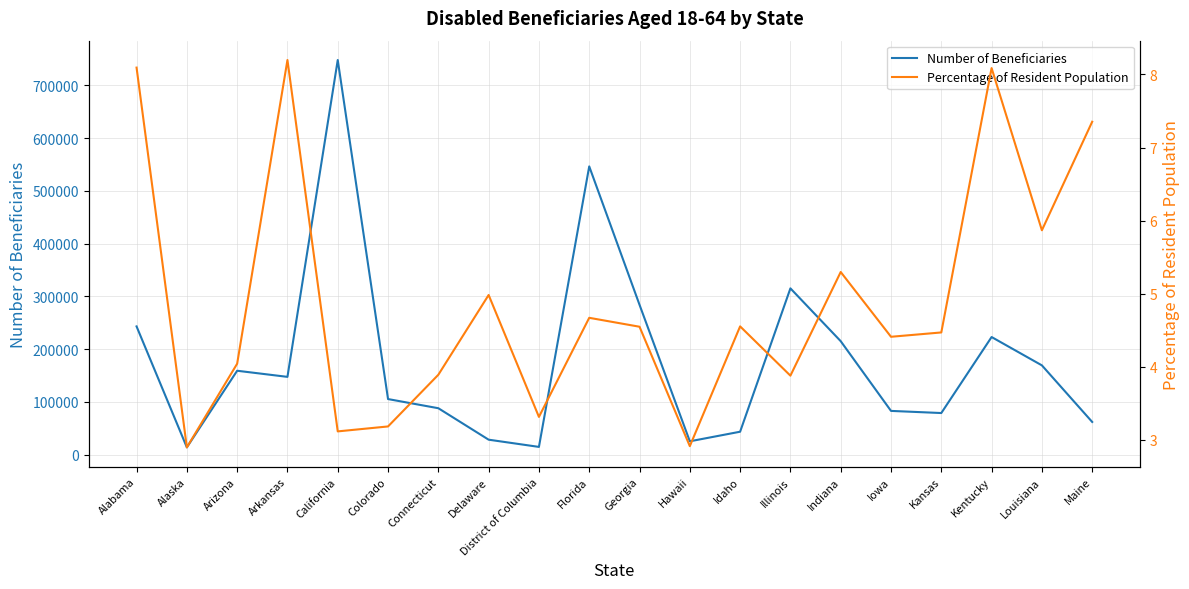

What is the difference between the highest and lowest values at Florida?

546393.3